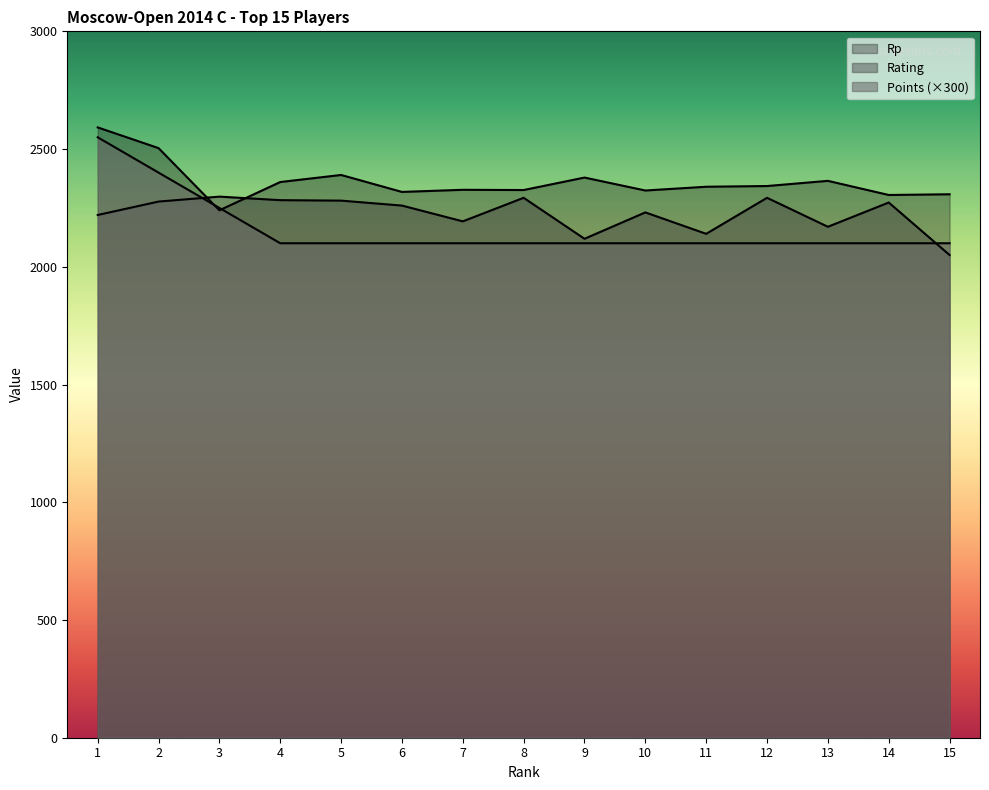

What are all the series names shown in the legend?

Rating, Rp, Points